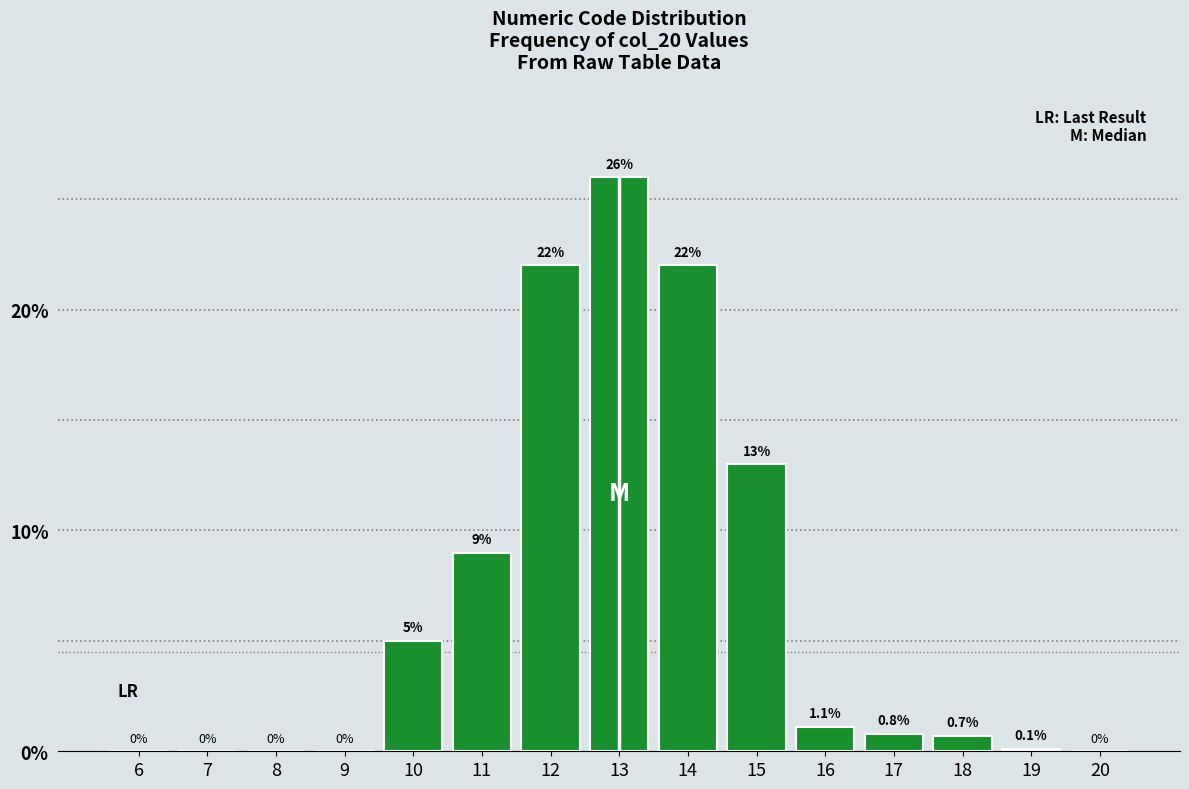

Reading left to right, list all the values displayed in this chart.

6=0.0	7=0.0	8=0.0	9=0.0	10=5.0	11=9.0	12=22.0	13=26.0	14=22.0	15=13.0	16=1.1	17=0.8	18=0.7	19=0.1	20=0.0